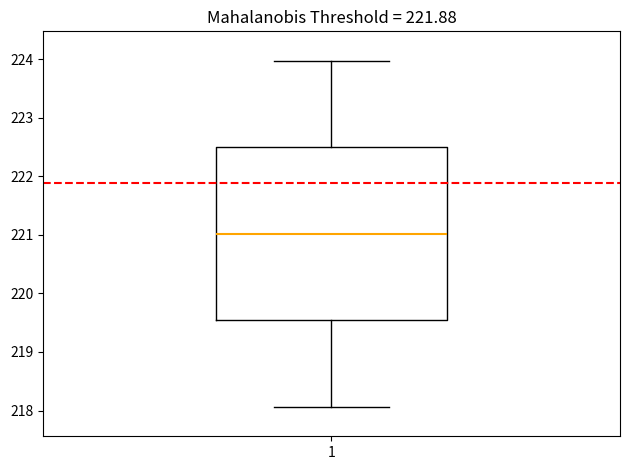

Where is the upper edge of the box at x = 1 on the y-axis? The values are not printed on the chart, so give them approximately, as read against the axis.

222.5